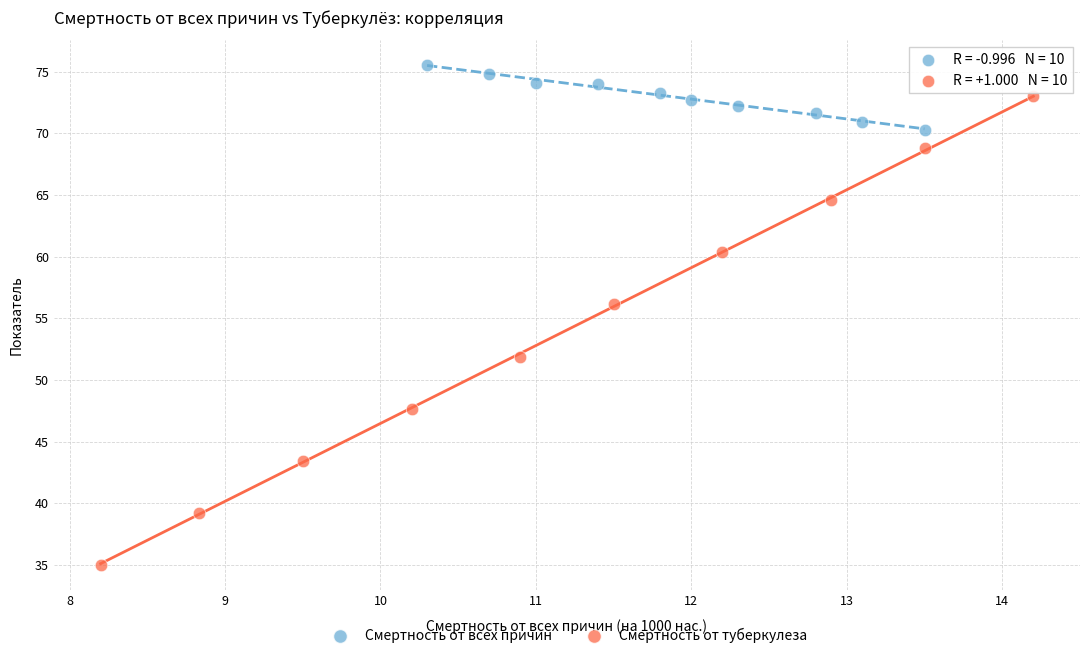

Which series contains the lowest Y value?

Смертность от туберкулеза